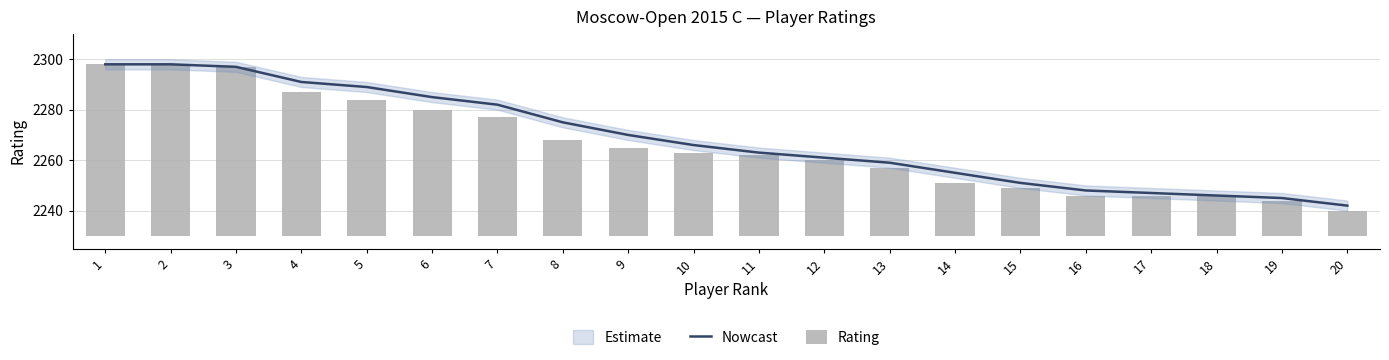

The Nowcast series shows 2246 at 18. True or false?

True